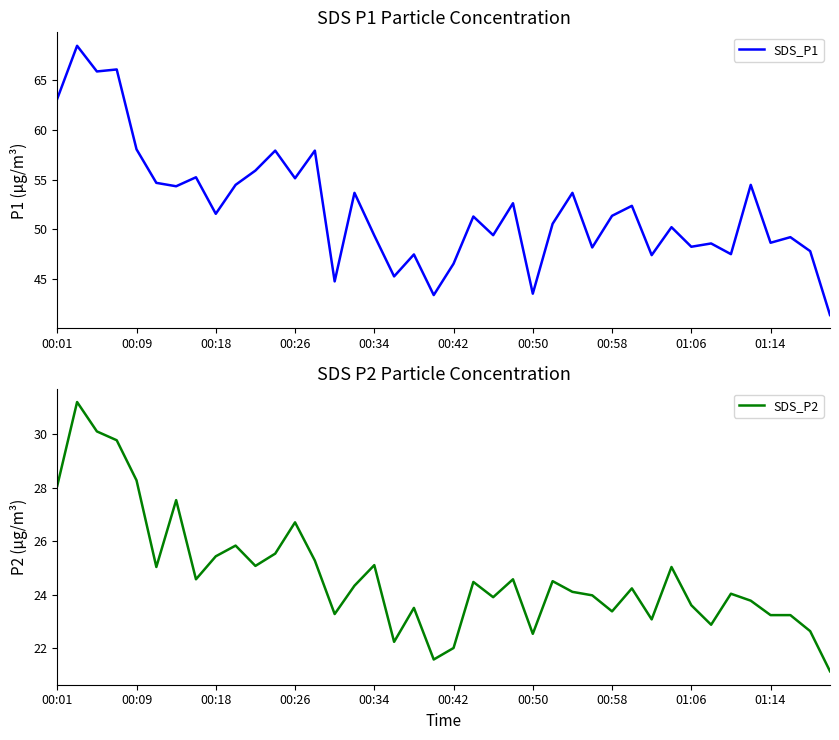

What position from the left is 00:42?

21